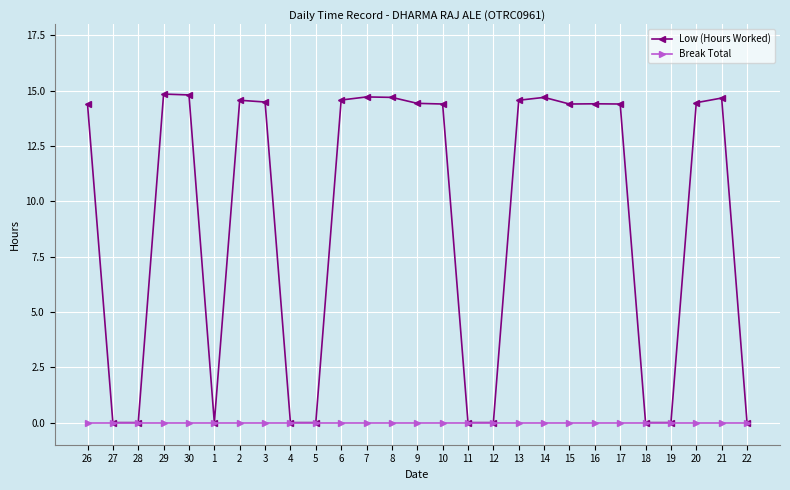

Which series has the widest spread of values?

Low (Hours Worked)